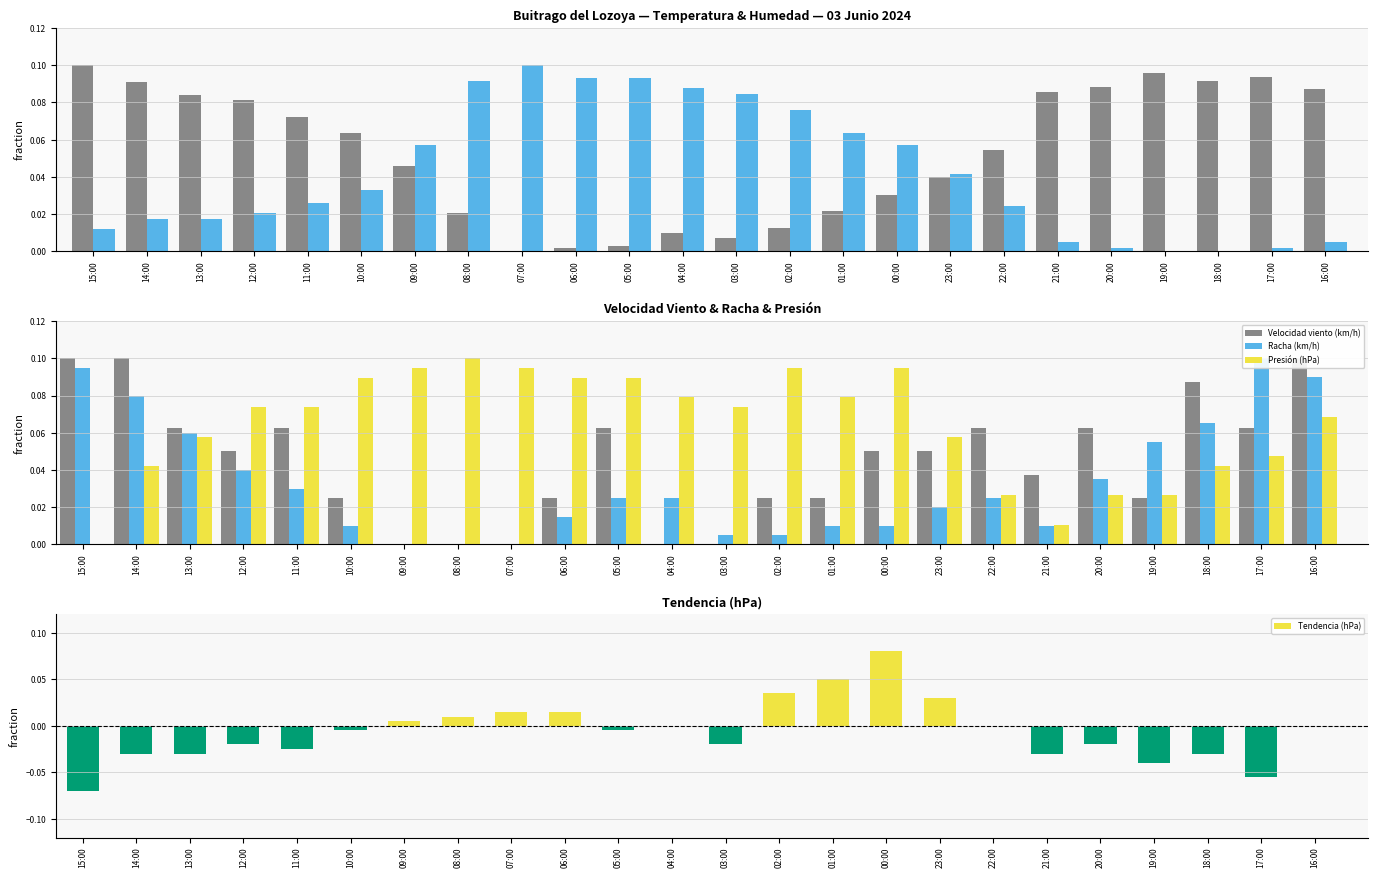

Rank the series at 04:00 from highest to lowest value.

Humedad (%), Presión (hPa), Racha (km/h), Temperatura (ºC), Velocidad del viento (km/h)